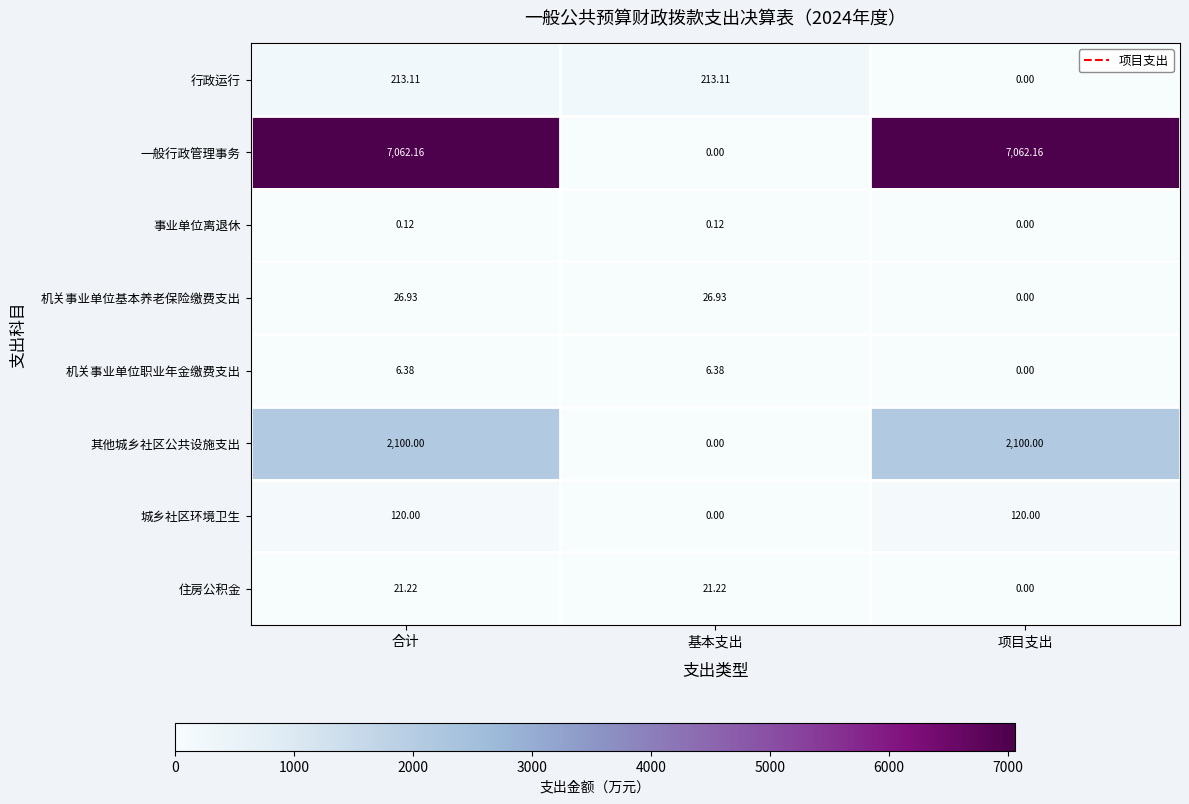

How many data points in 住房公积金 are less than 21?

1